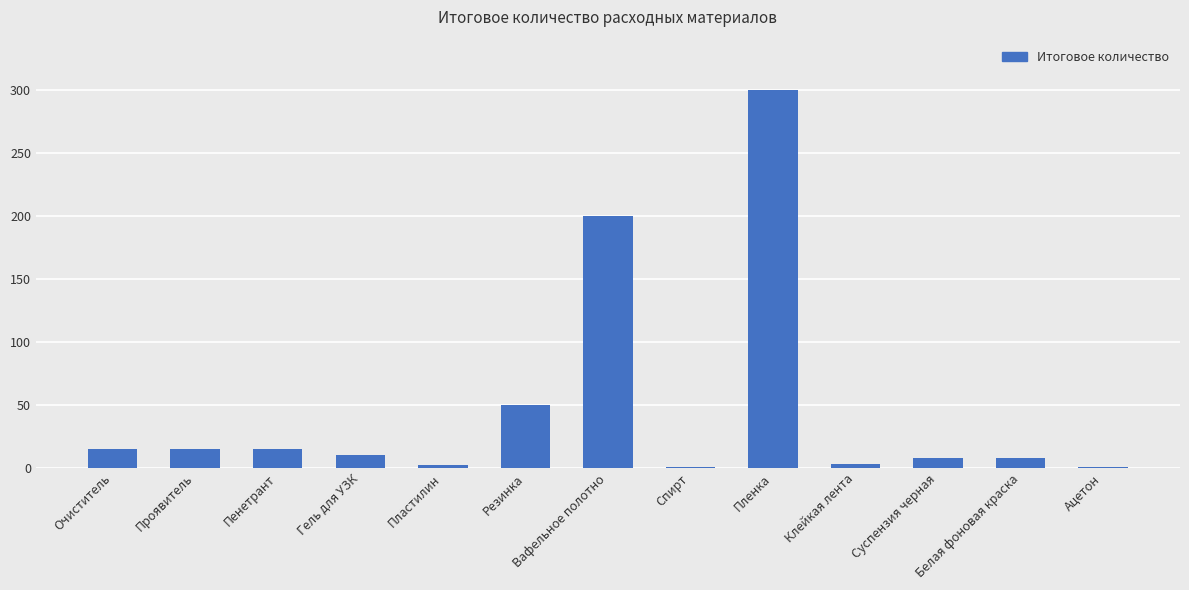

True or false: the data shows 413 at Пленка.

False